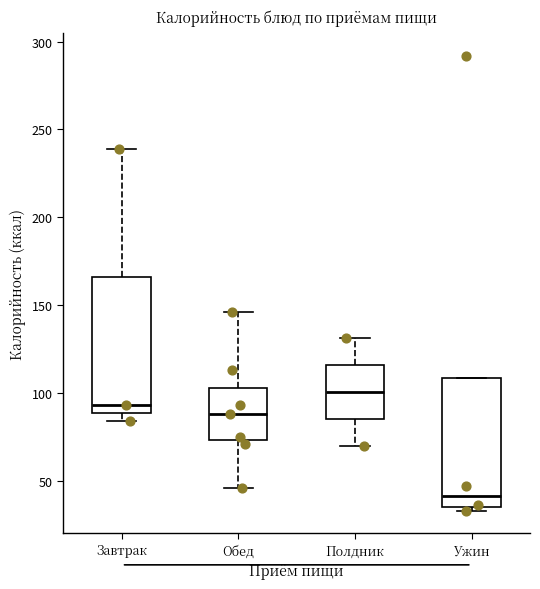

Where is the lower edge of the box for Завтрак on the y-axis? The values are not printed on the chart, so give them approximately, as read against the axis.

90